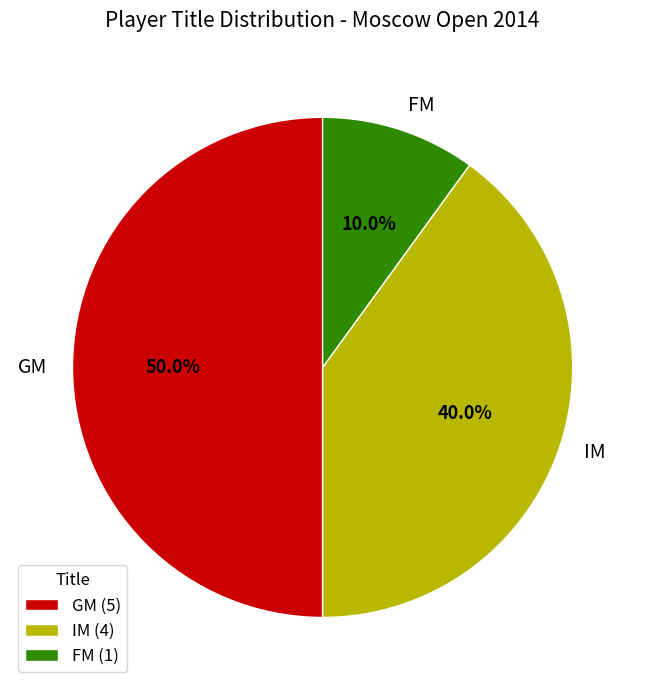

Is FM the majority of the pie?

No